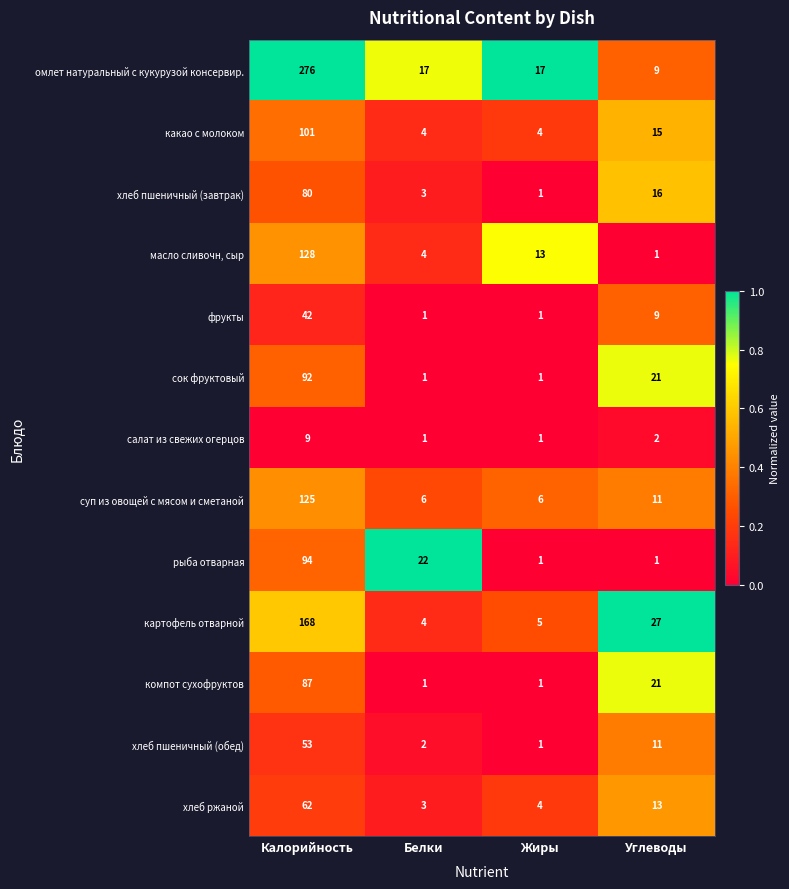

At which category does the chart reach its peak across all series?

Калорийность